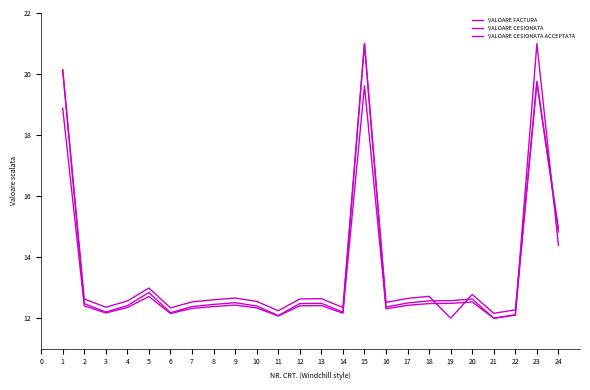

The value of VALOARE FACTURA at 20 is 4.5. True or false?

False